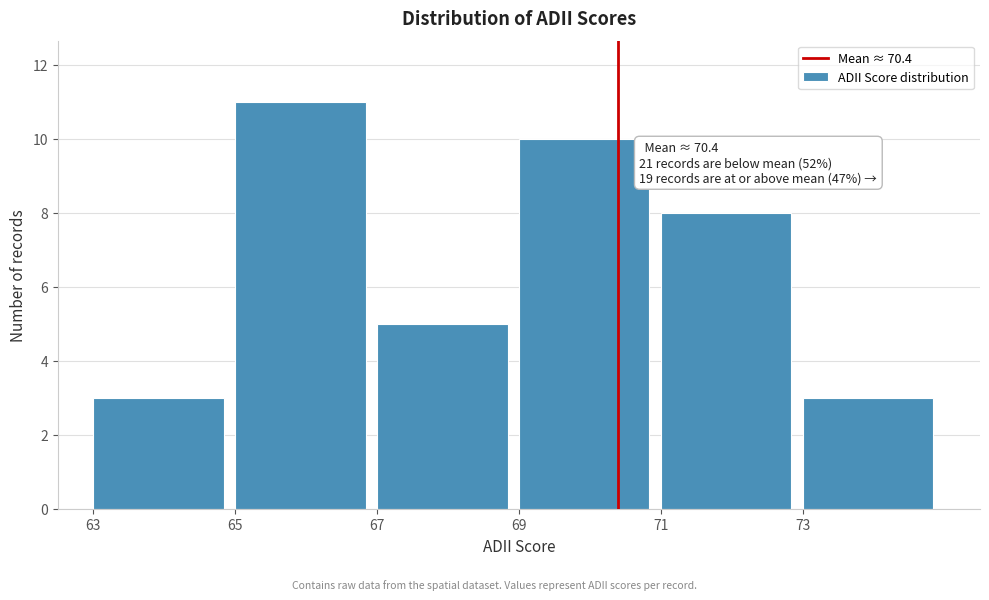

Over which range of the x-axis is the bar tallest?

65 to 67